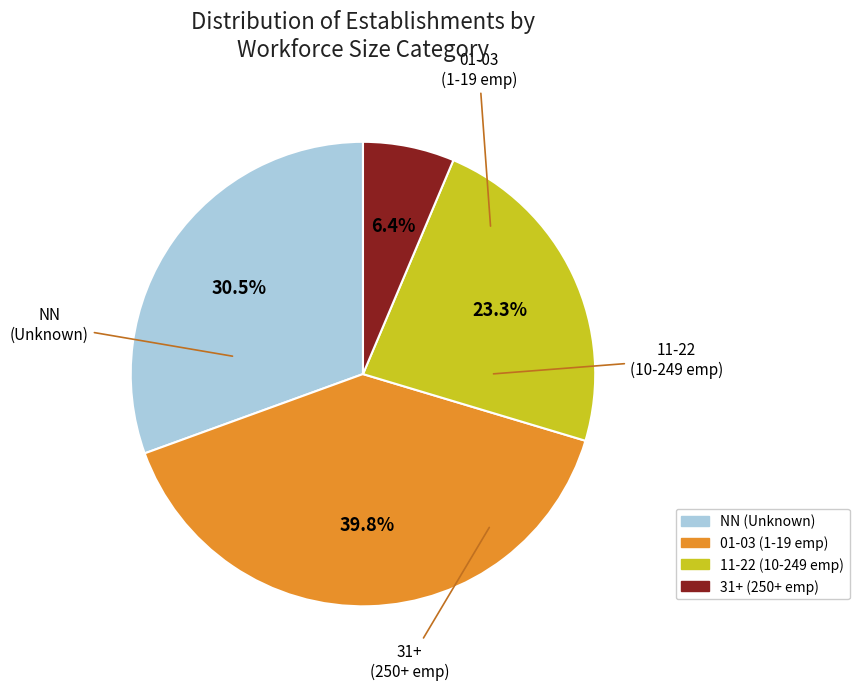

Does any single category account for the majority?

No